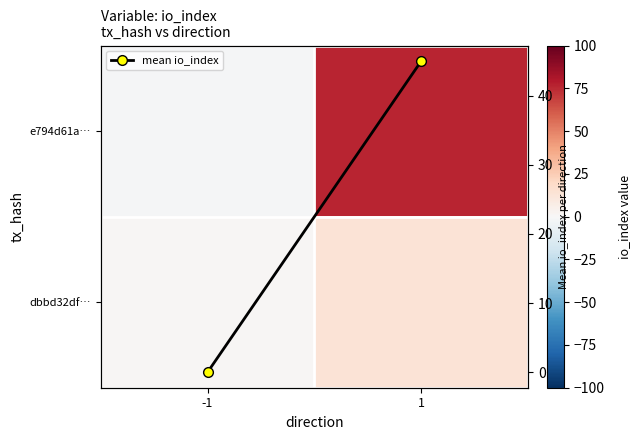

What is the spread (max minus min) of values at -1?

2